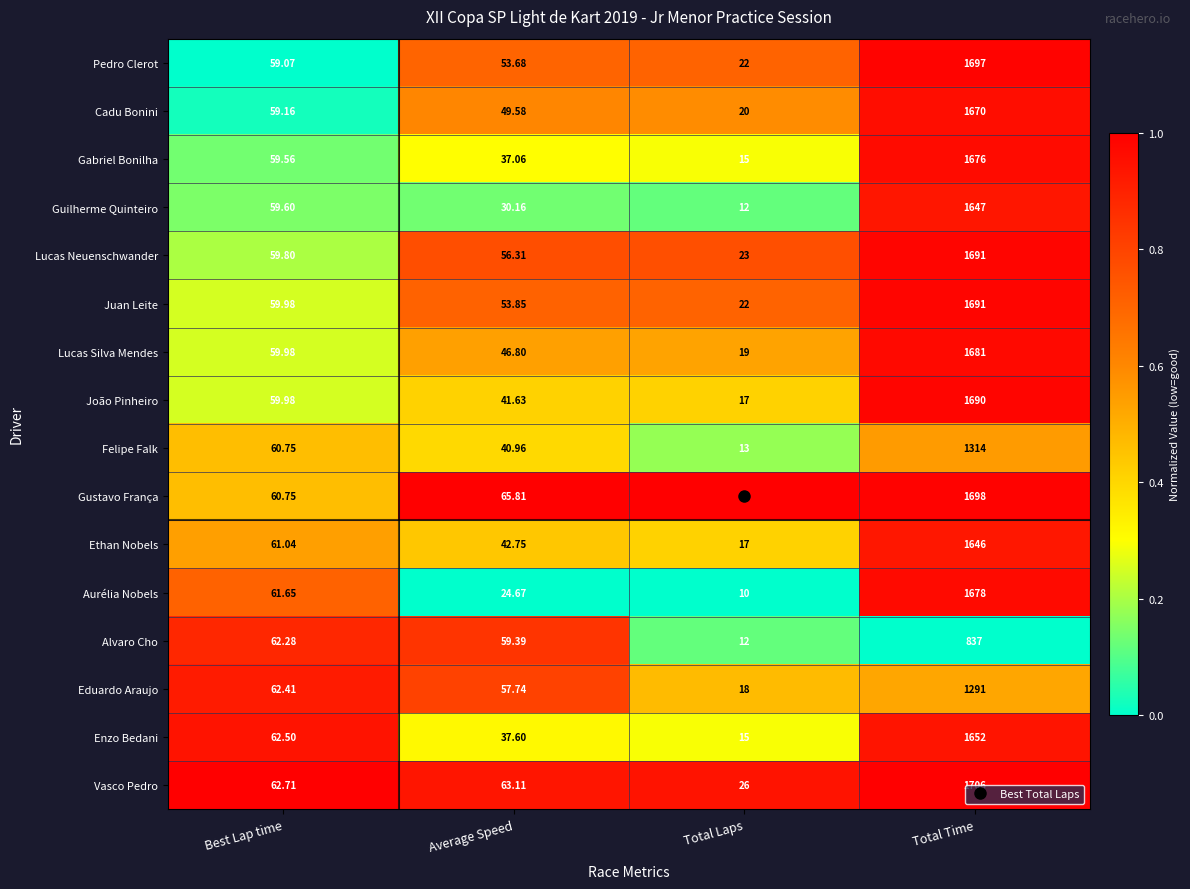

What is the difference between the highest and lowest values at Best Lap time?

3.6